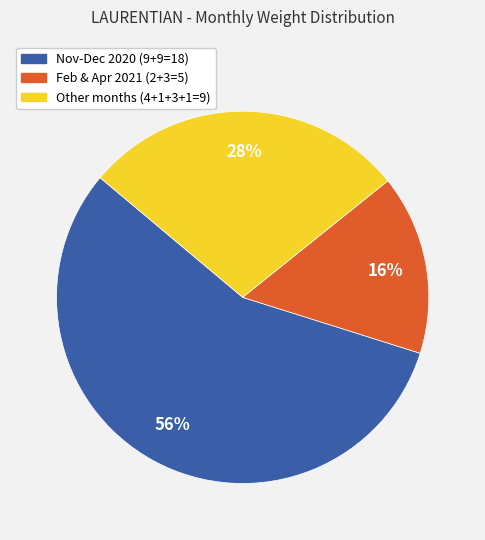

To the nearest percent, what is the average slice percentage?

33%